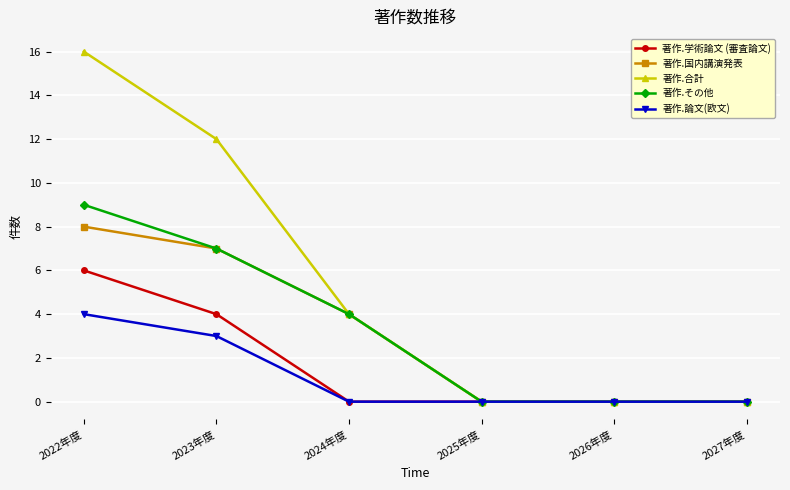

Does the chart have visible grid lines?

Yes